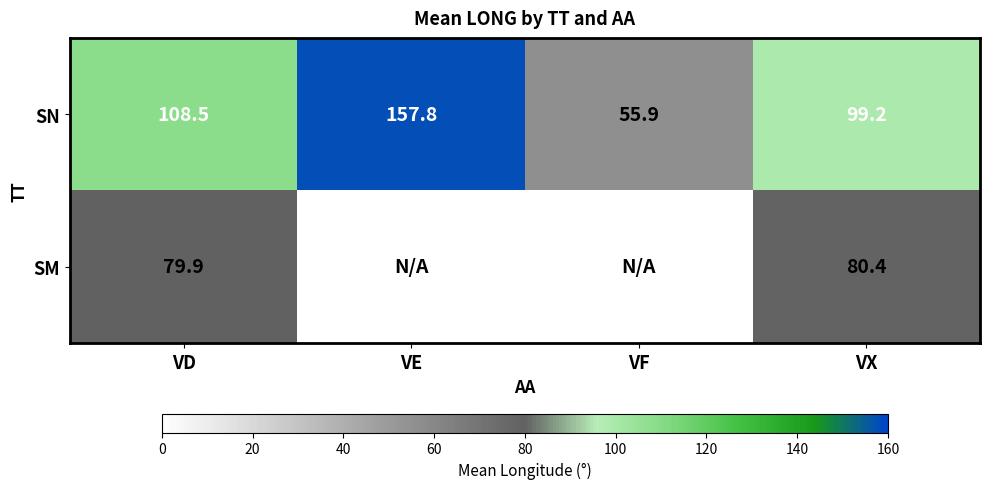

What is the spread (max minus min) of values at VX?

18.8